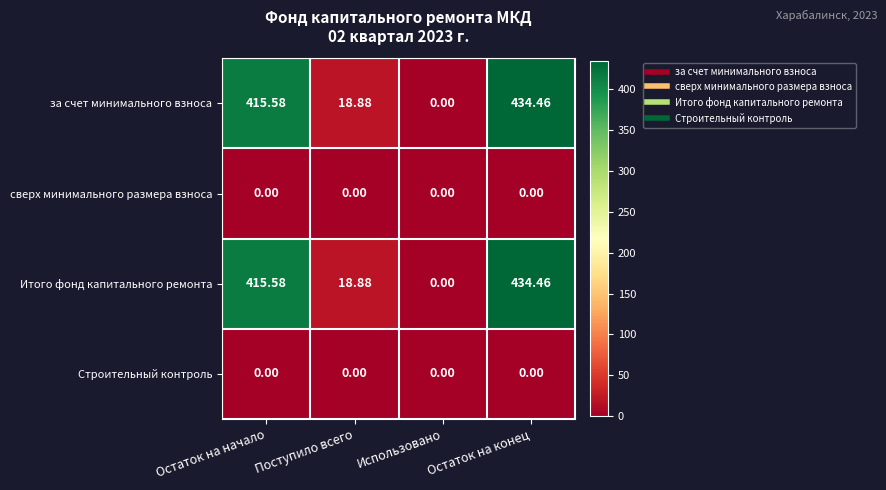

At which label does Итого фонд капитального ремонта first exceed 415?

Остаток на начало